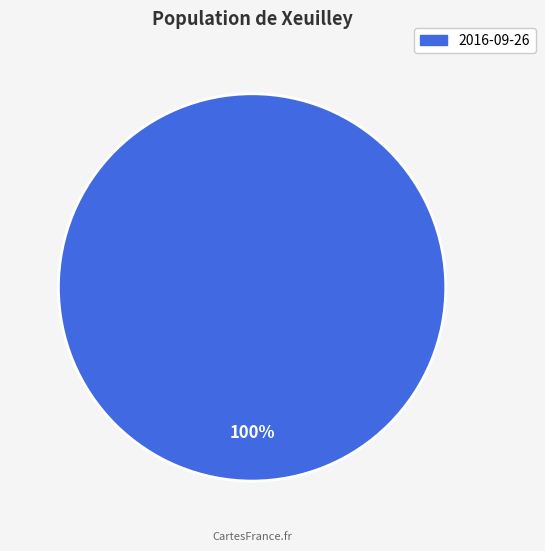

The 2016-09-26 slice represents 100% of the pie. True or false?

True